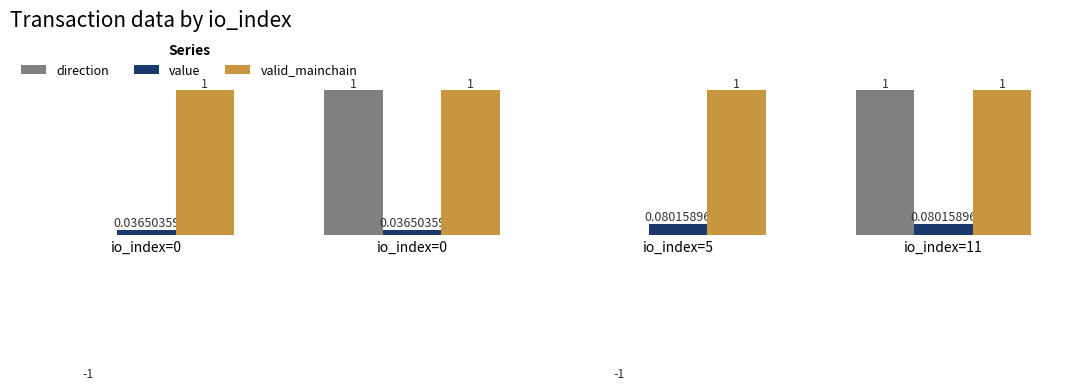

Count the number of categories in the chart.

4